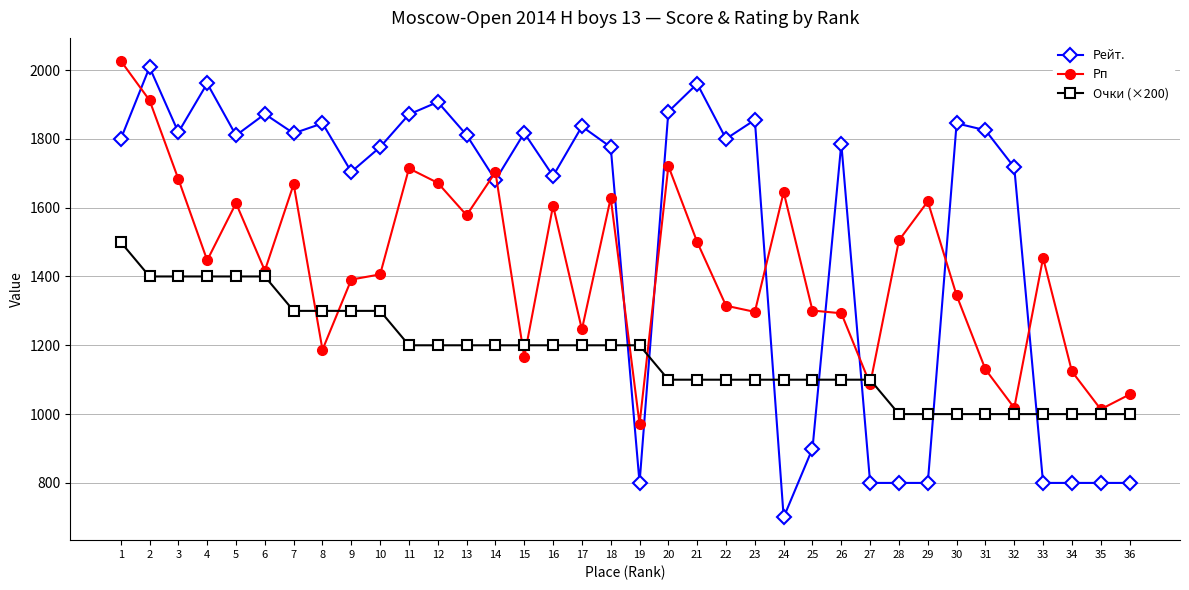

What is the greatest value displayed?

2027